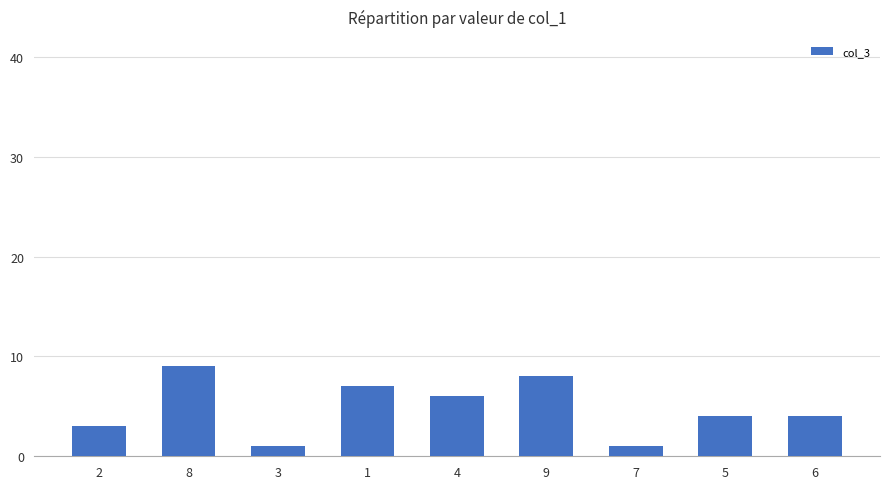

What is the difference between the maximum and minimum values?

8